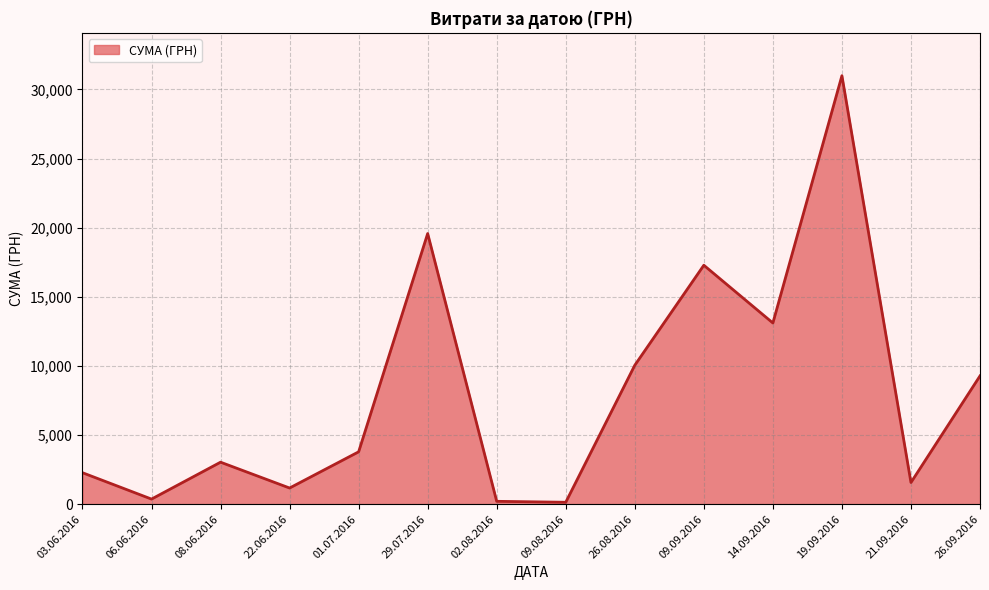

At which category does the chart reach its peak across all series?

19.09.2016